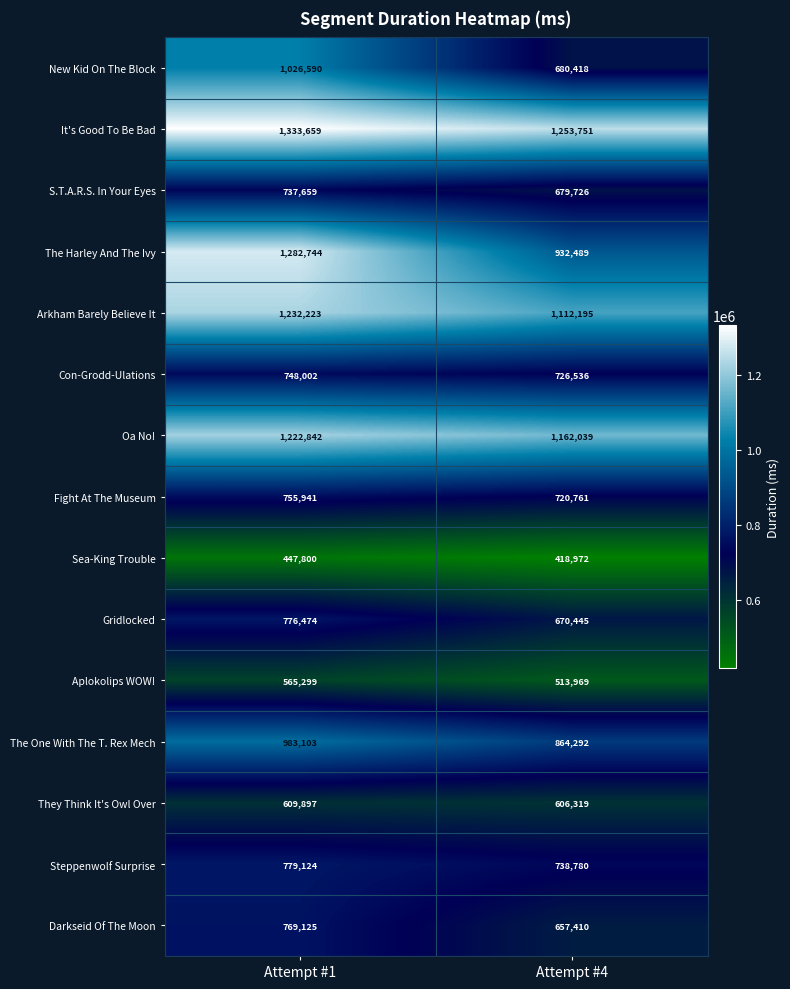

What is the spread (max minus min) of values at Attempt #4?

834779